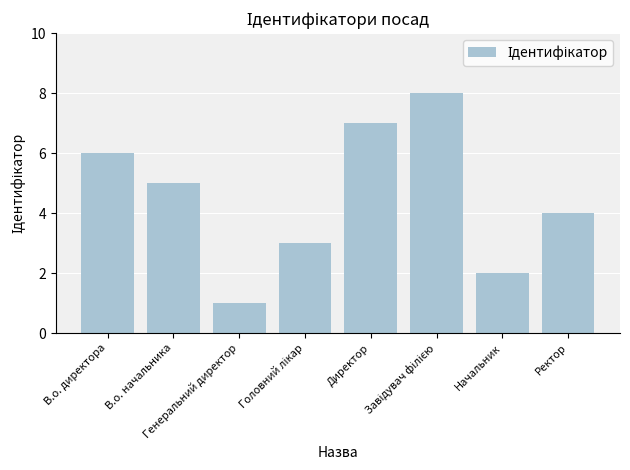

What is the greatest value displayed?

8